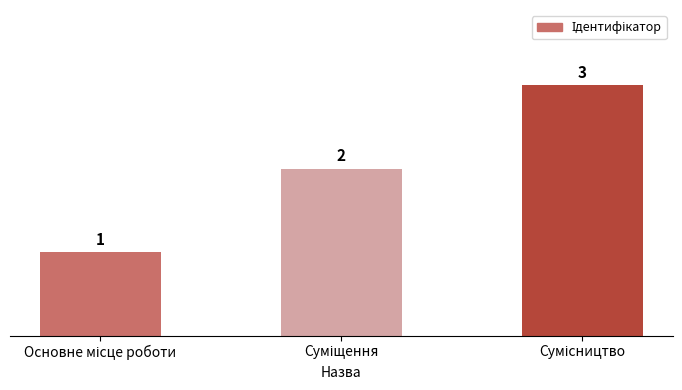

Count the values in the range 1 to 3.

3